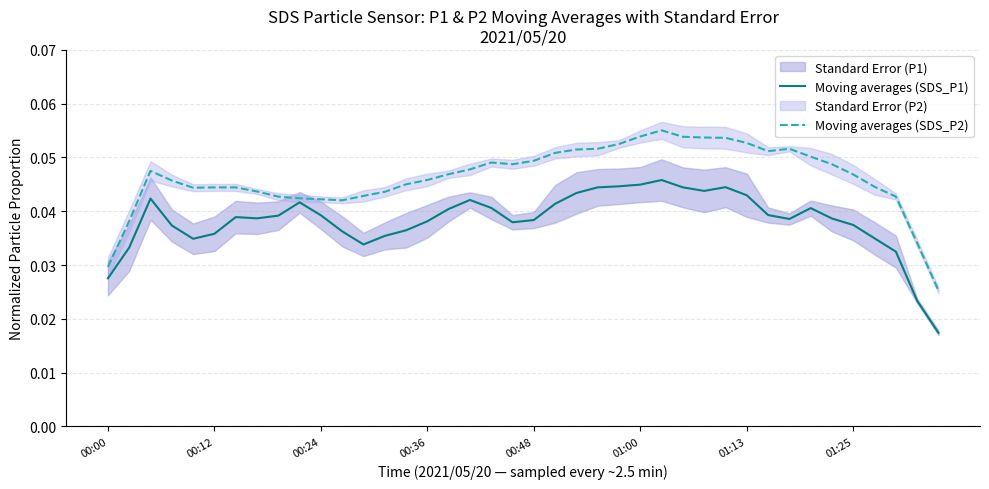

Is this an area chart (filled region under the line)?

No